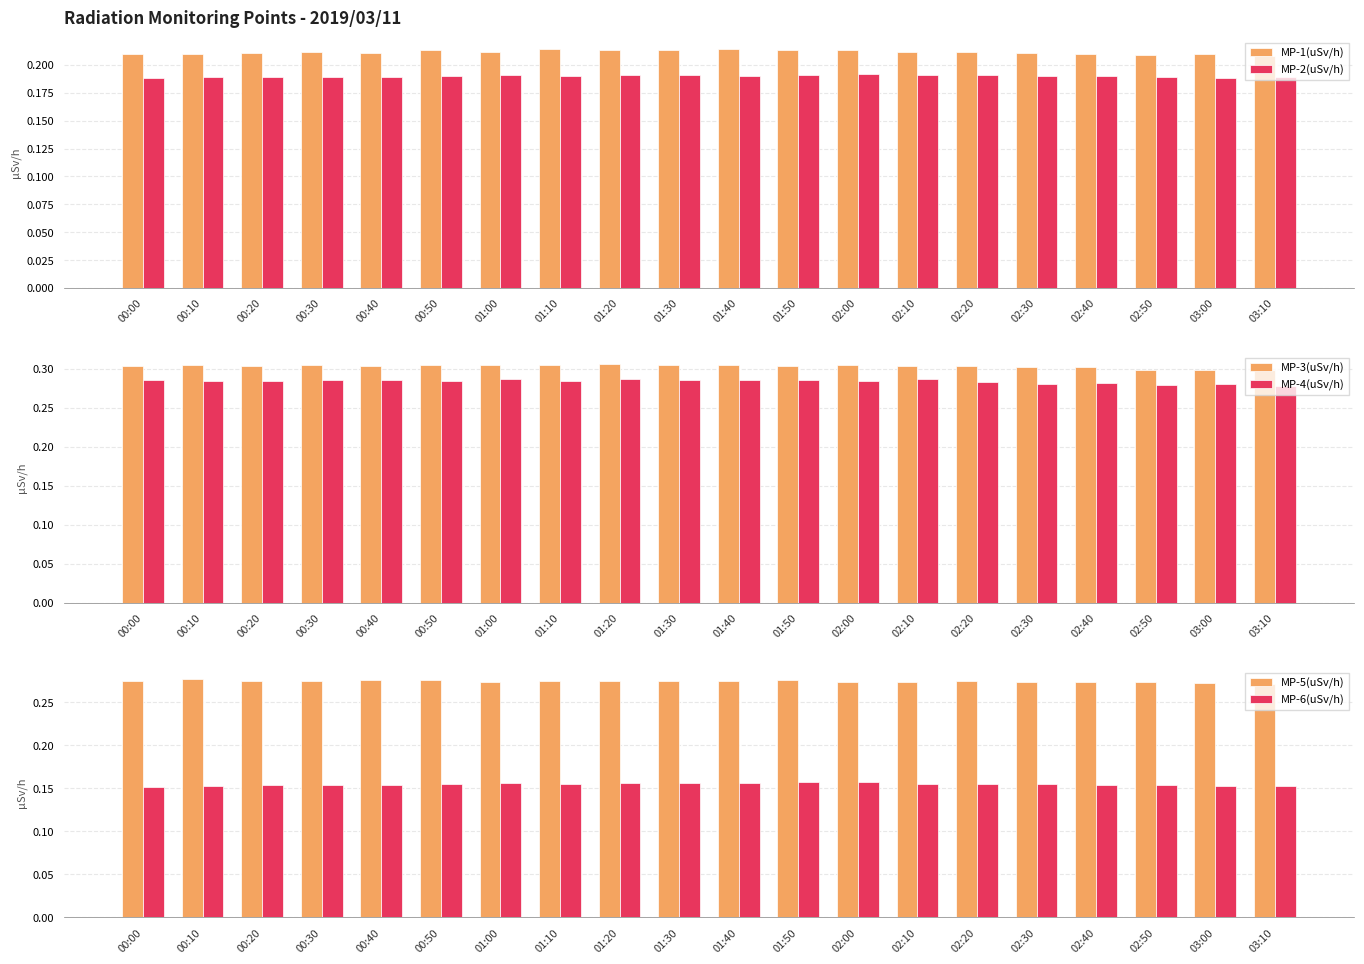

Count the MP-5(uSv/h) values in the range 0 to 1.

20